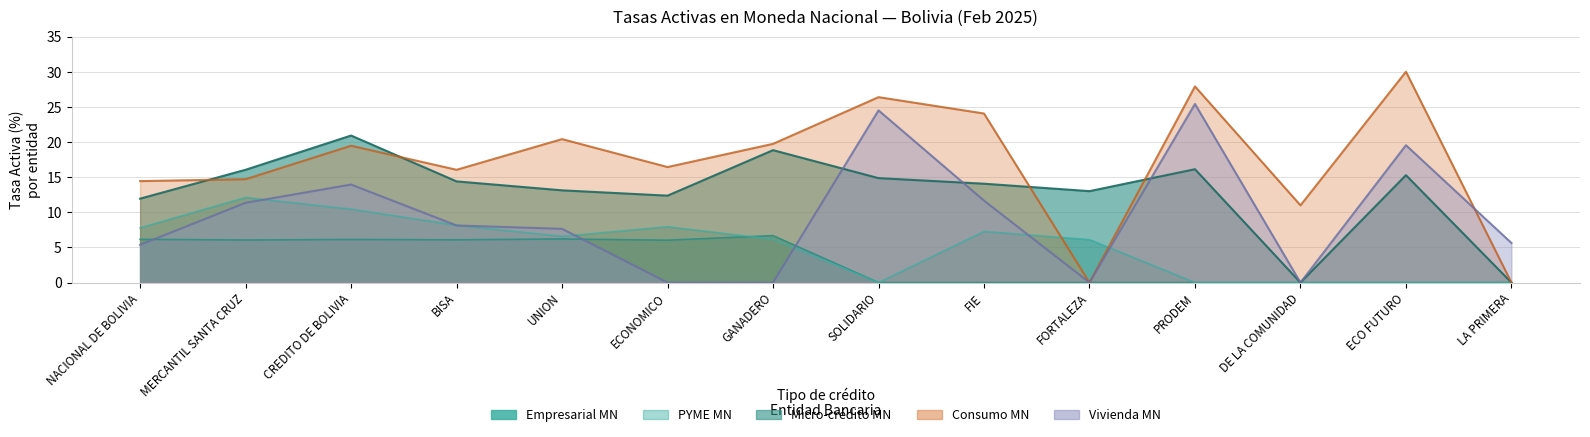

Which series changed the most between BISA and DE LA COMUNIDAD?

Micro-credito MN